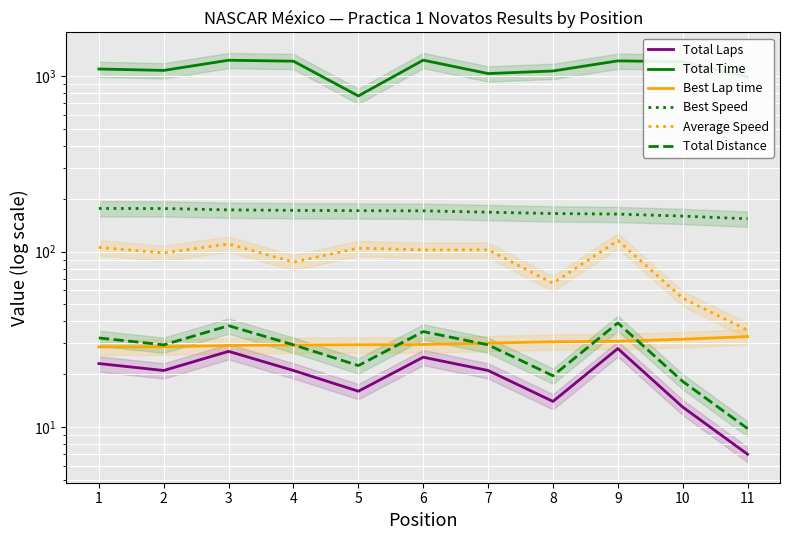

True or false: Best Lap time has more than 2 interior local peaks.

False